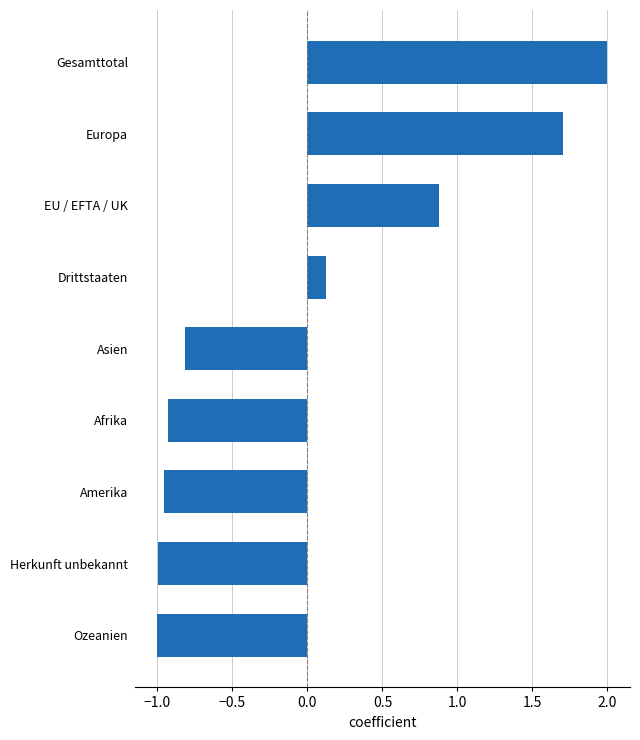

How many bars are there in total?

9